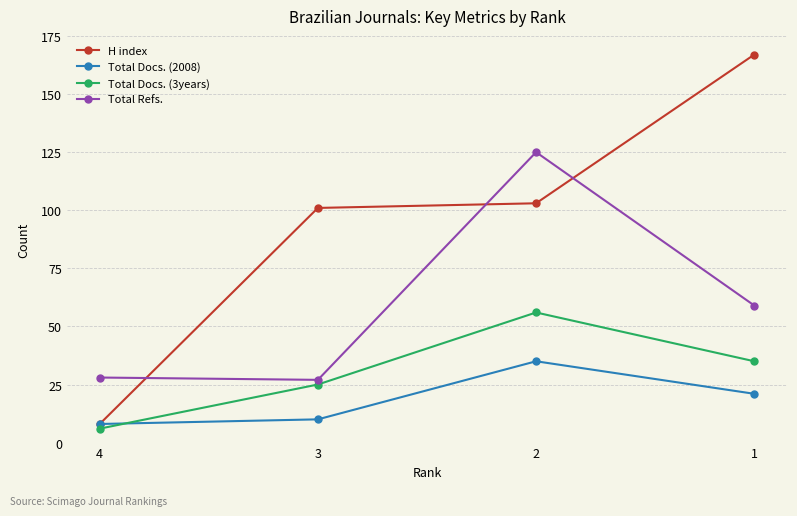

True or false: Total Refs. and Total Docs. (3years) cross at least once.

False